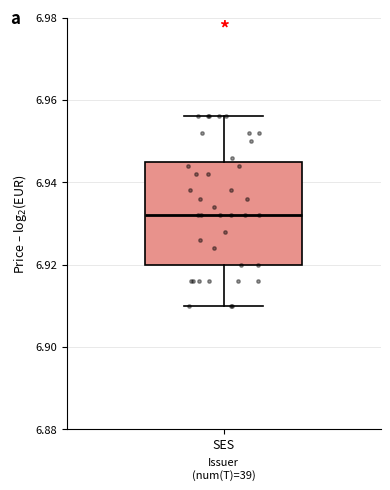

Where does the upper whisker of the box for SES end on the y-axis? The values are not printed on the chart, so give them approximately, as read against the axis.

6.956